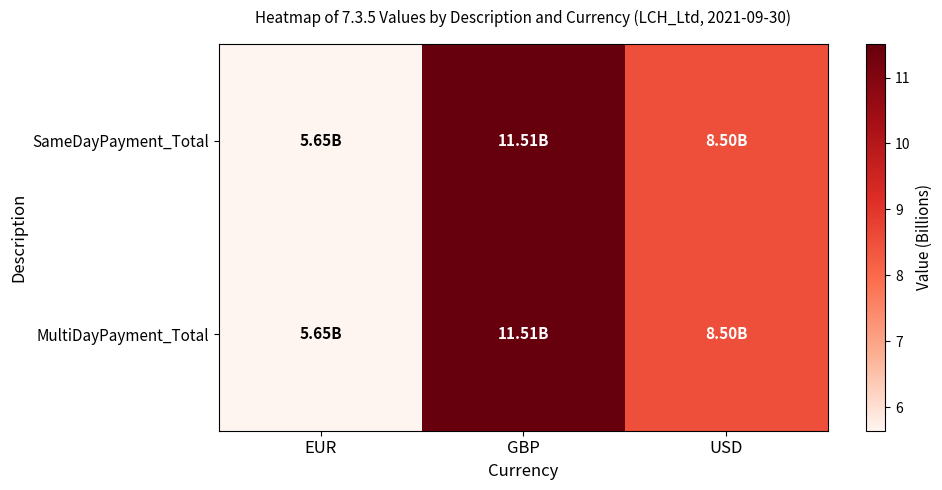

Which series has the widest spread of values?

SameDayPayment_Total